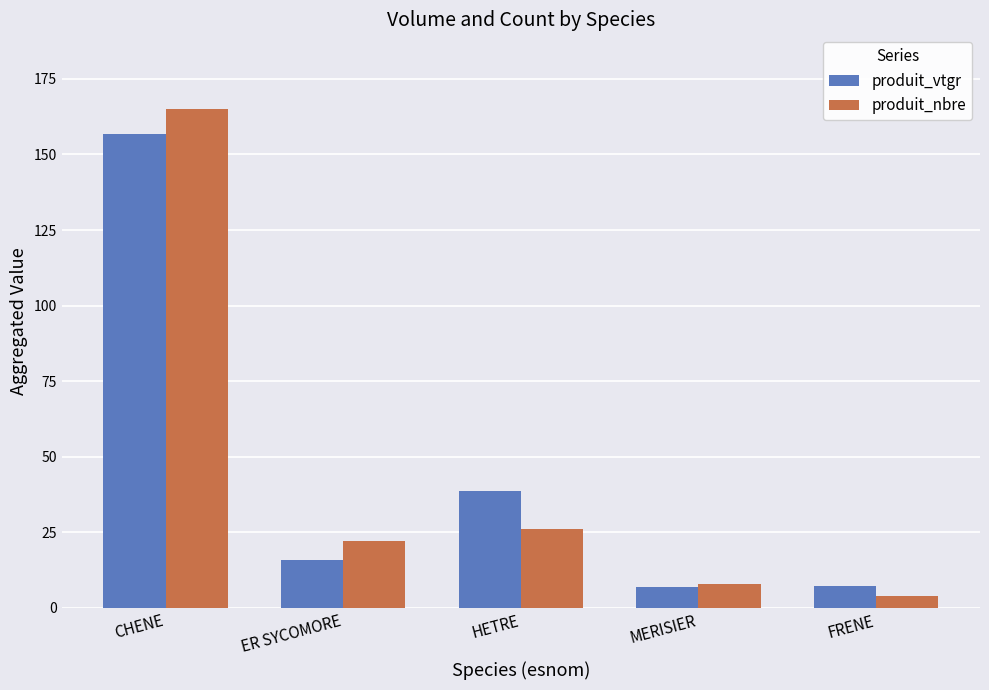

List the series in order of their peak value, lowest first.

produit_vtgr, produit_nbre